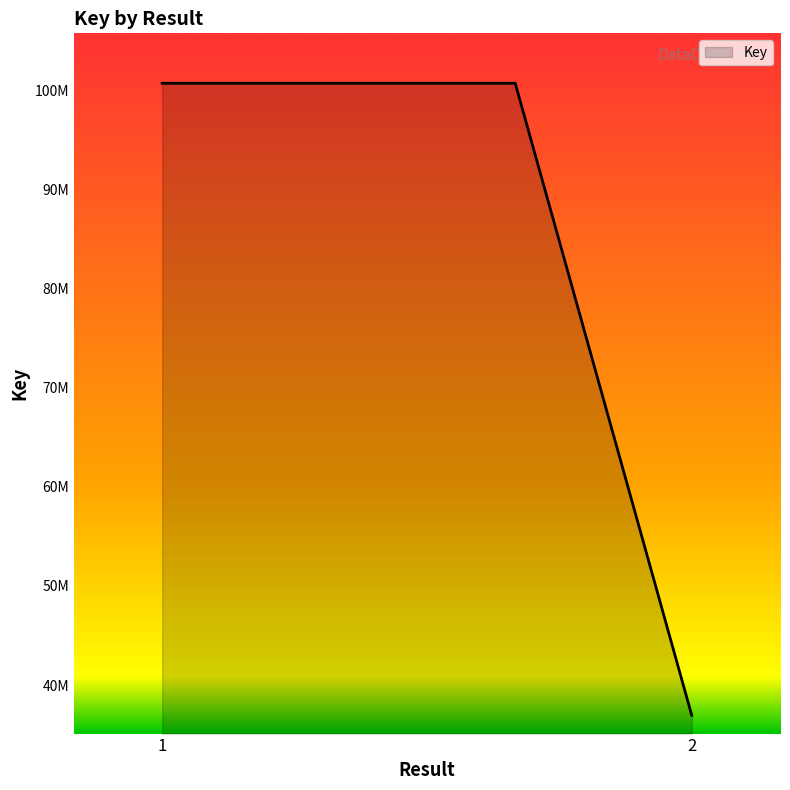

What is the difference between the second highest and minimum values?

63768397